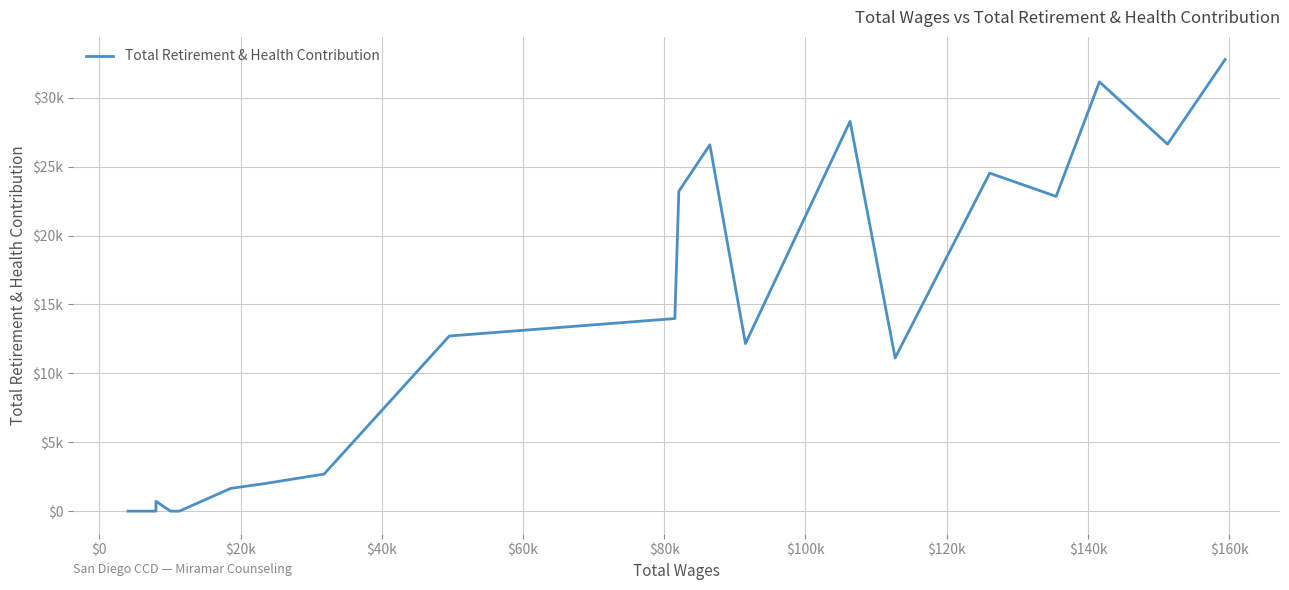

How many lines are shown in the chart?

1